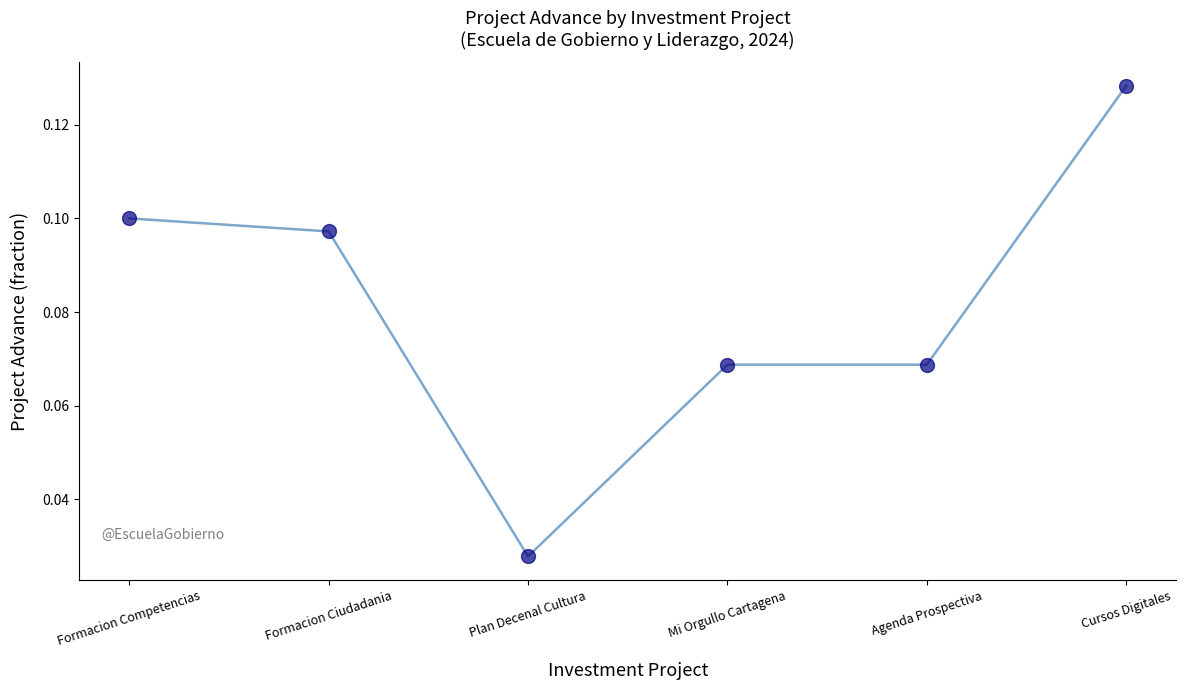

Between Formacion Competencias and Cursos Digitales, which is larger?

Cursos Digitales